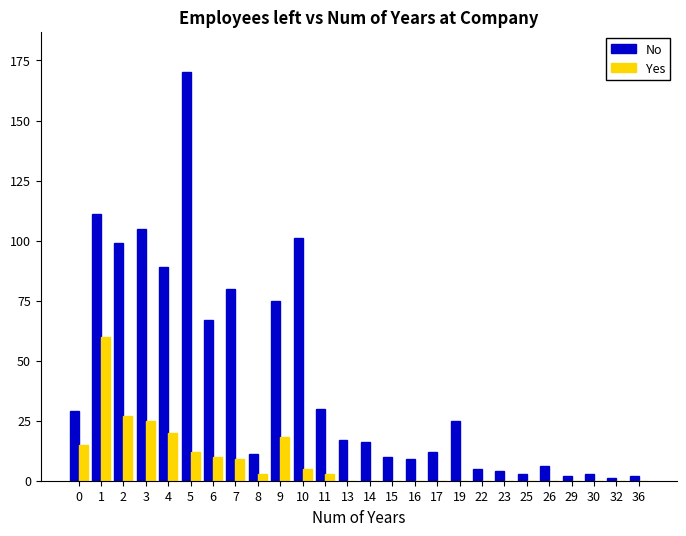

The No series shows 89 at 4. True or false?

True